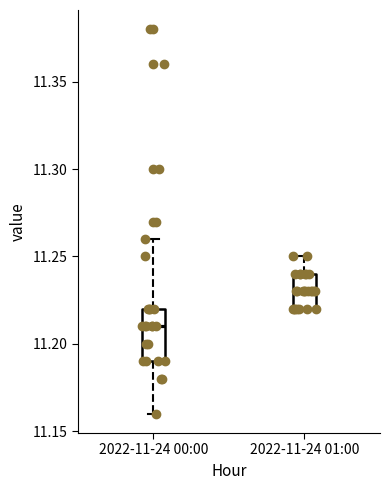

Reading left to right, read every box against the y-axis: the position of its median line, the range the box covers, and the ends of its whiskers. The values are not printed on the chart, so give them approximately, as read against the axis.

2022-11-24 00:00: median 11.21, box 11.19 to 11.22, whiskers 11.16 to 11.26
2022-11-24 01:00: median 11.23, box 11.22 to 11.24, whiskers 11.22 to 11.25